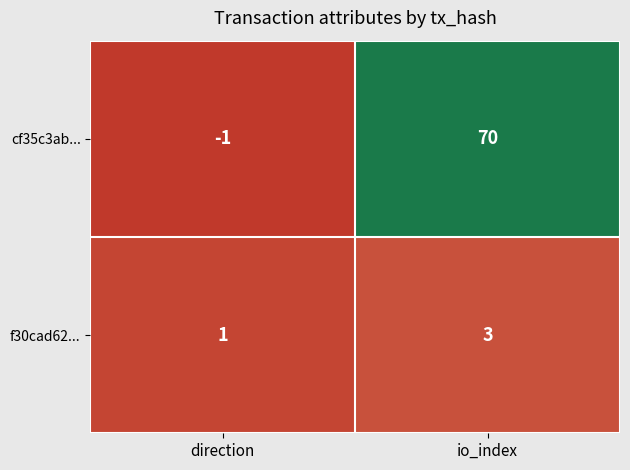

Which label corresponds to the smallest value in the chart?

direction